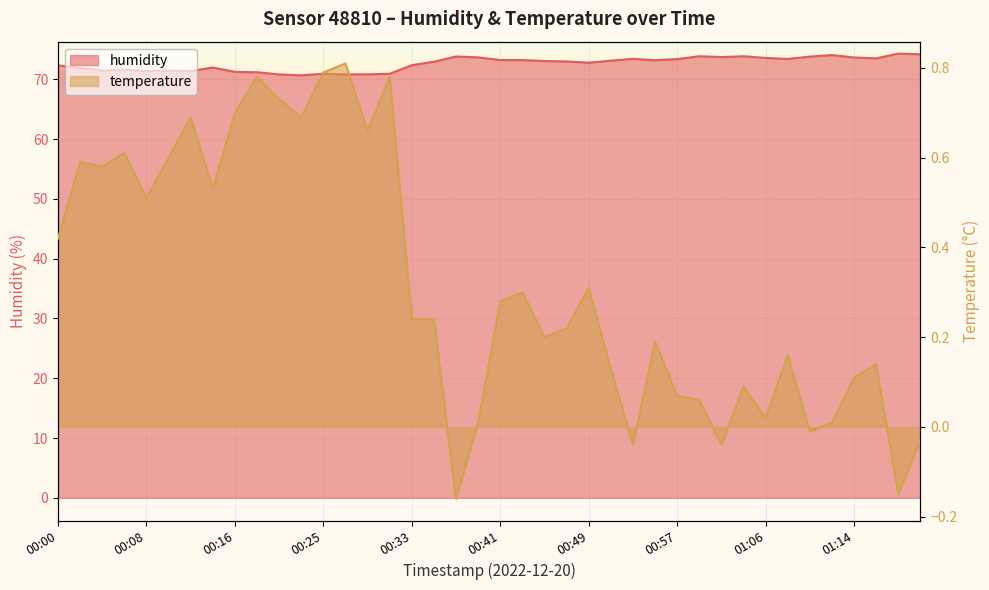

What are all the series names shown in the legend?

humidity, temperature